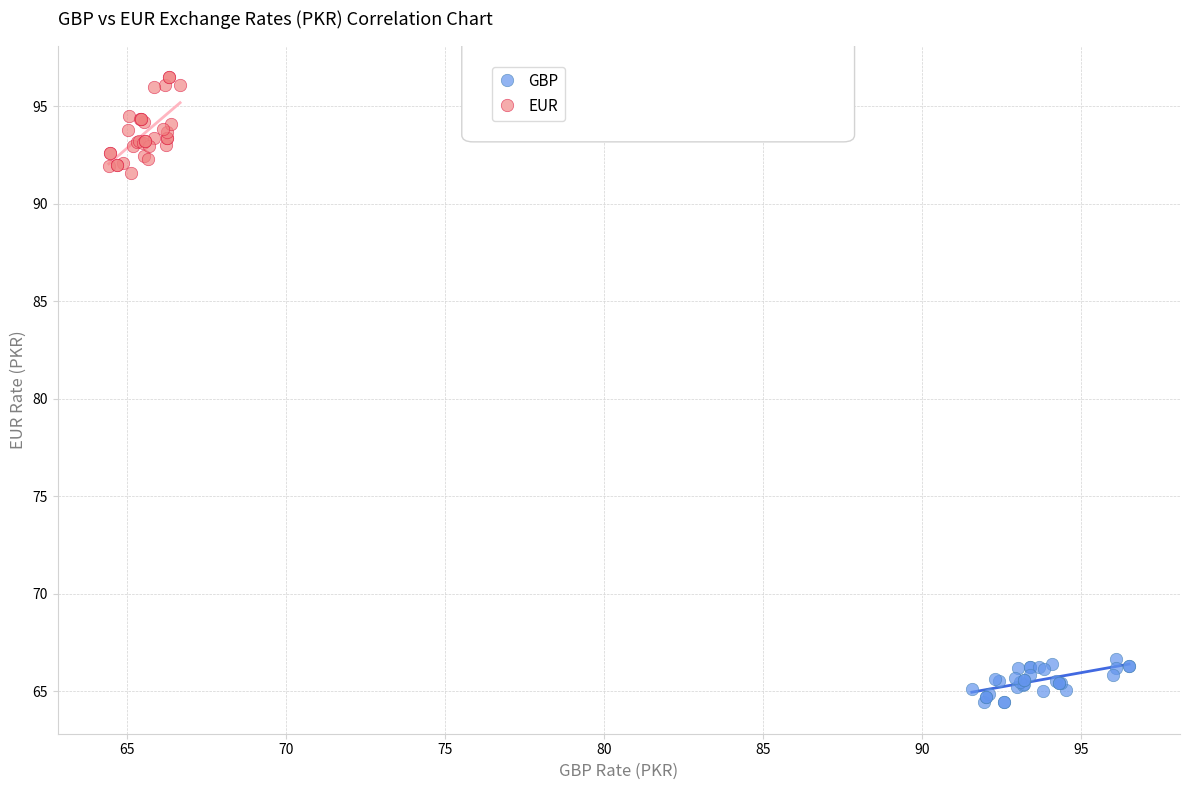

Which series reaches the minimum Y coordinate?

GBP